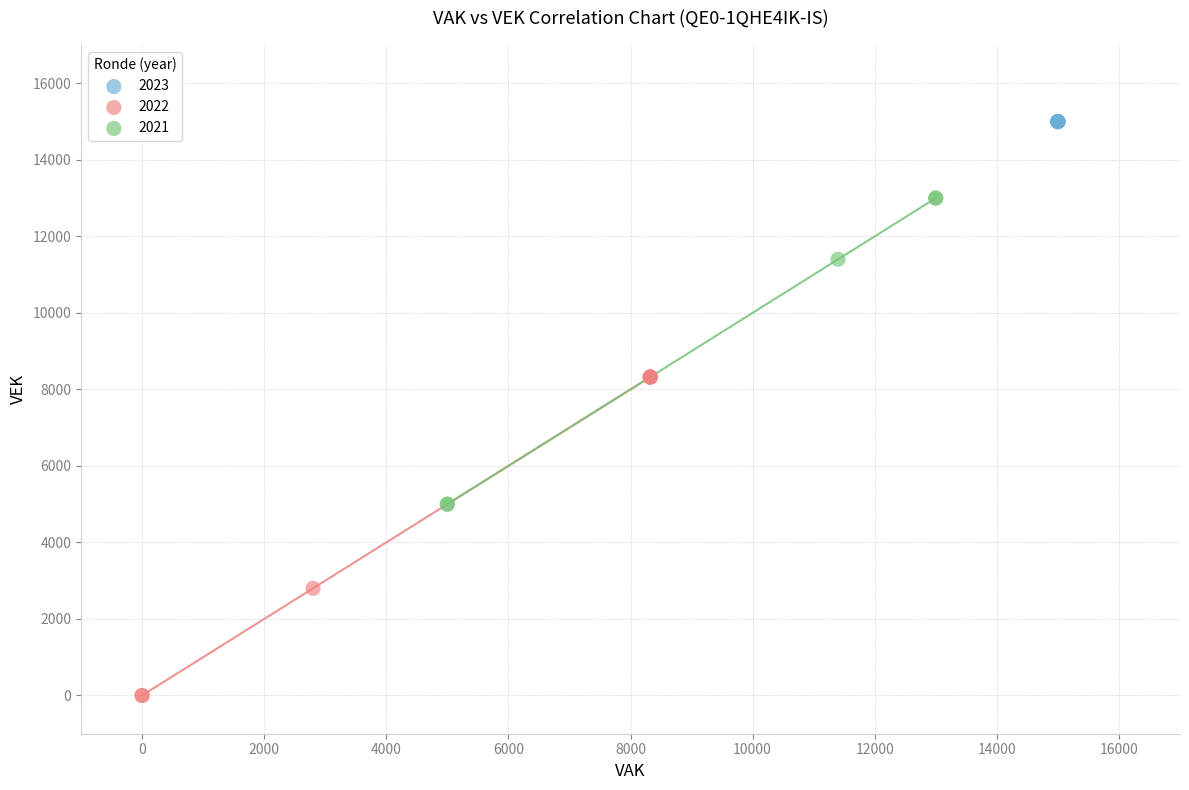

Which series reaches the maximum Y coordinate?

2023